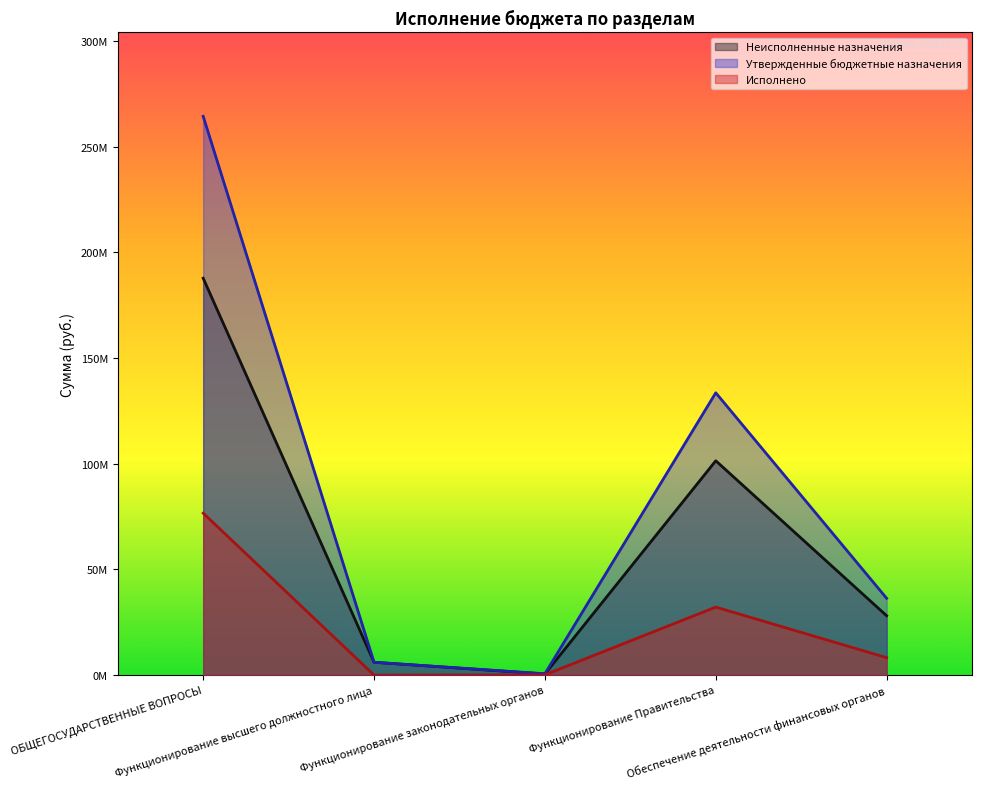

Rank the series by their maximum value, from highest to lowest.

Утвержденные бюджетные назначения, Неисполненные назначения, Исполнено